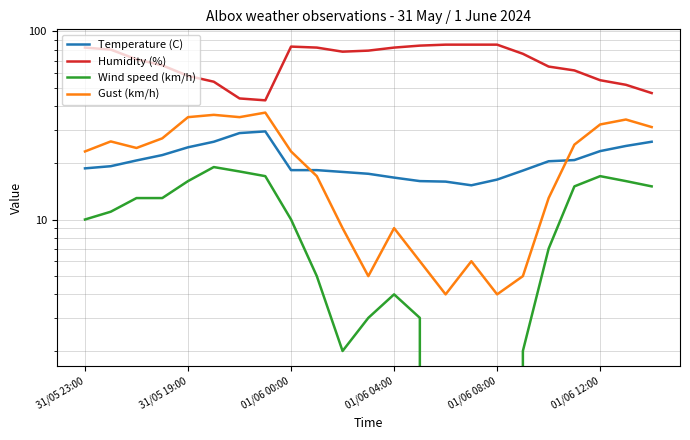

At which label does Humidity (%) first exceed 76?

31/05 23:00